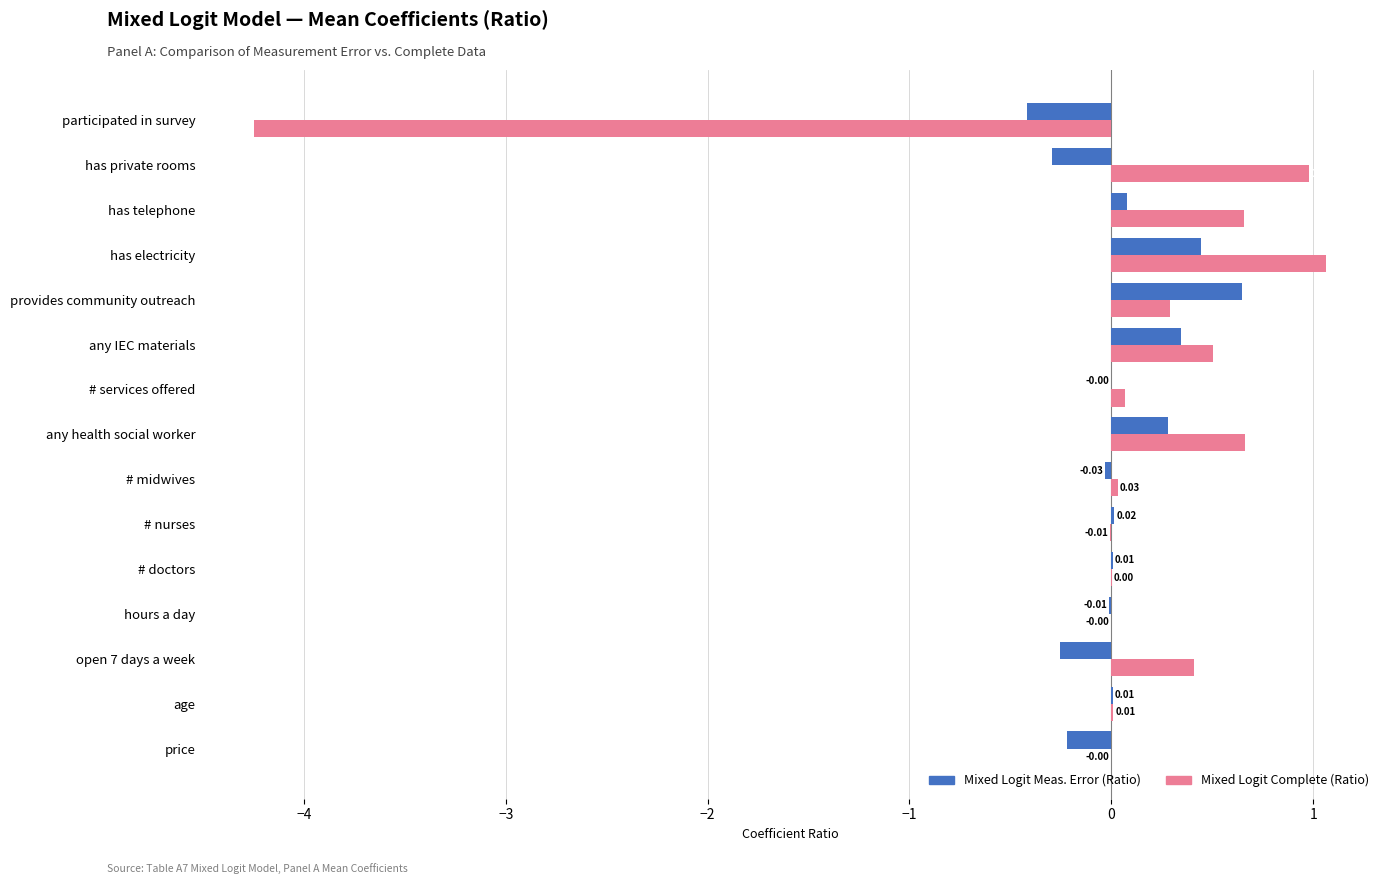

Which series changed the most between any health social worker and participated in survey?

Mixed Logit Complete (Ratio)